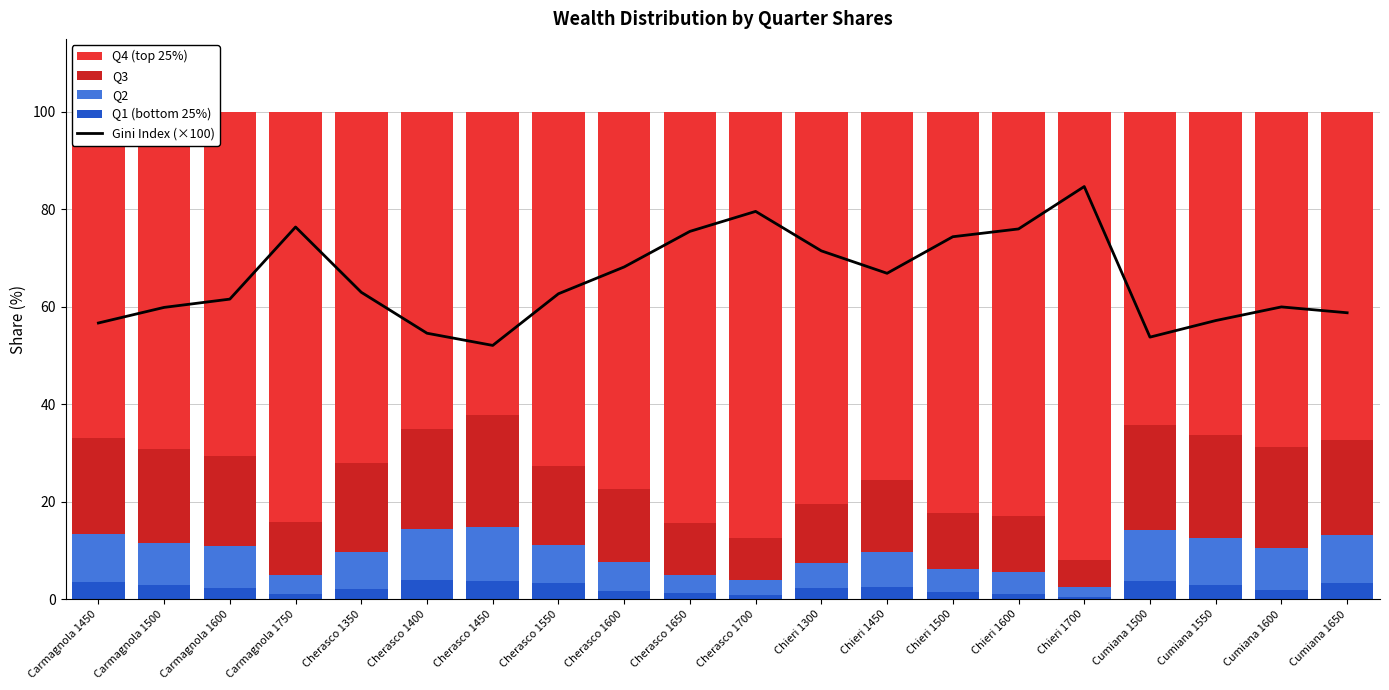

At which label does Gini Index (×100) reach its minimum?

Cherasco 1450